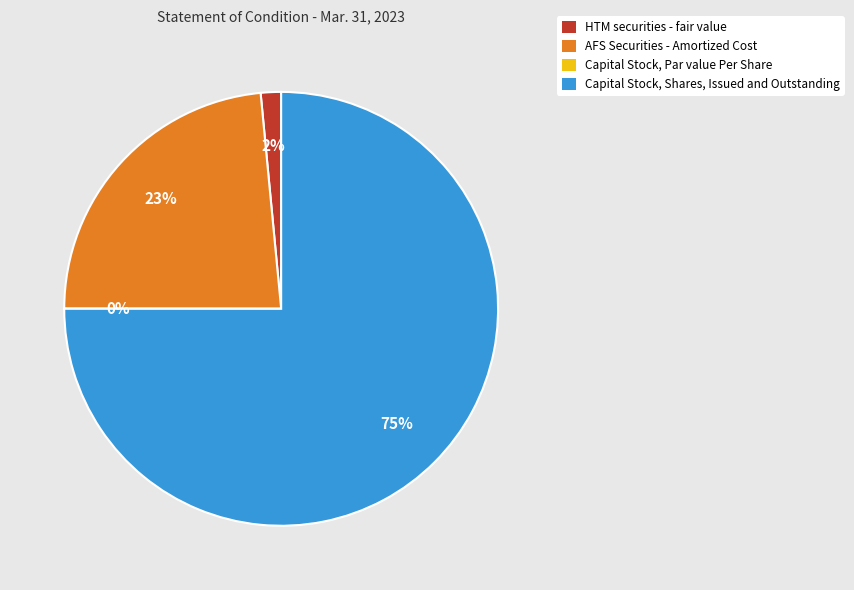

True or false: AFS Securities - Amortized Cost accounts for 23% of the total.

True